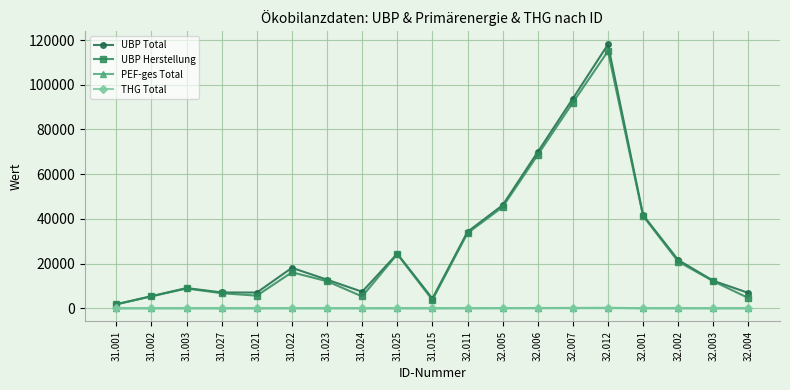

At which label does UBP Herstellung first exceed 12100?

31.022